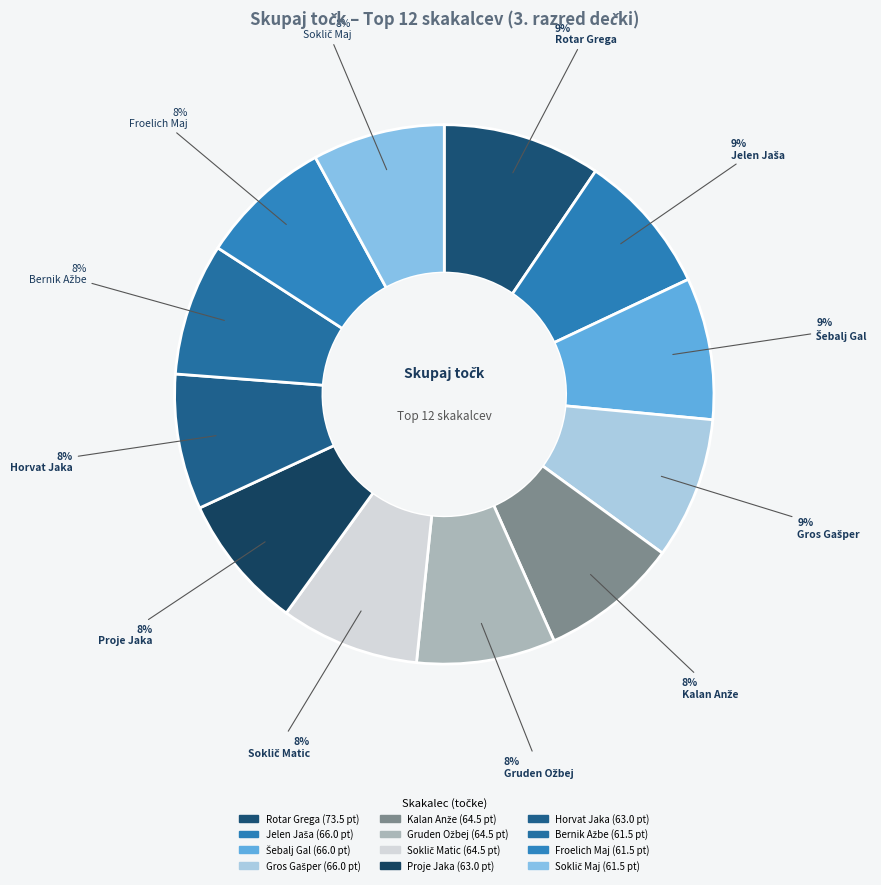

To the nearest percent, what is the average slice percentage?

8%